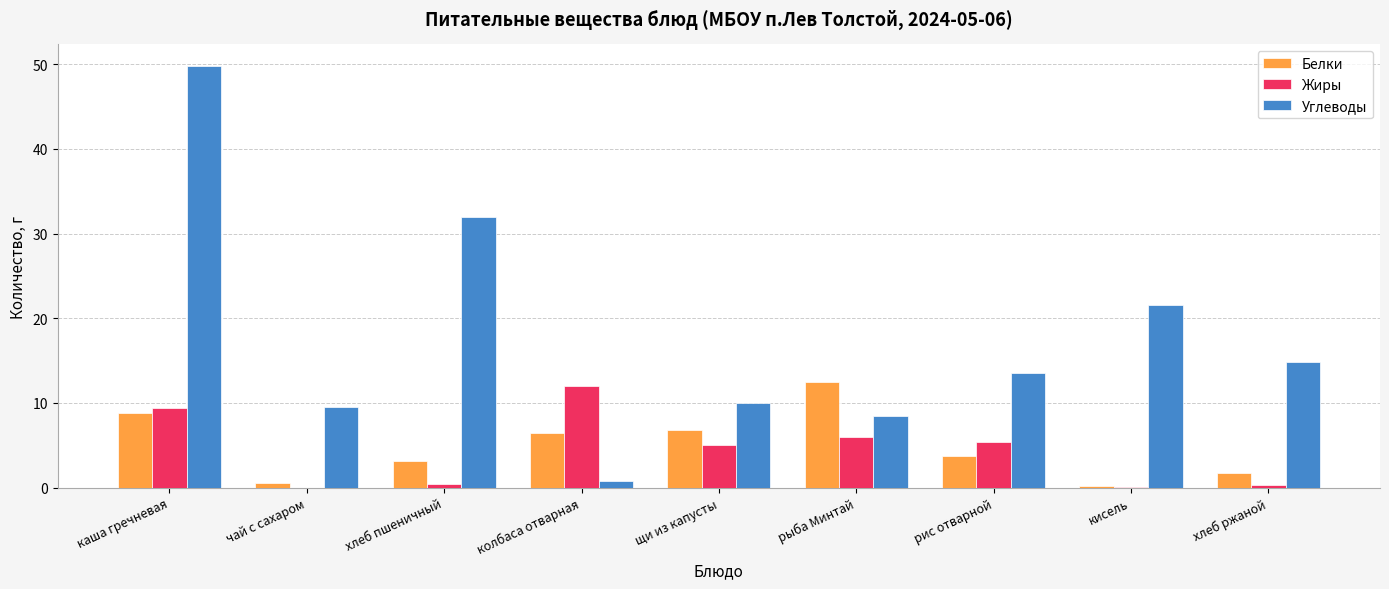

How many values in the Жиры series exceed 4?

5